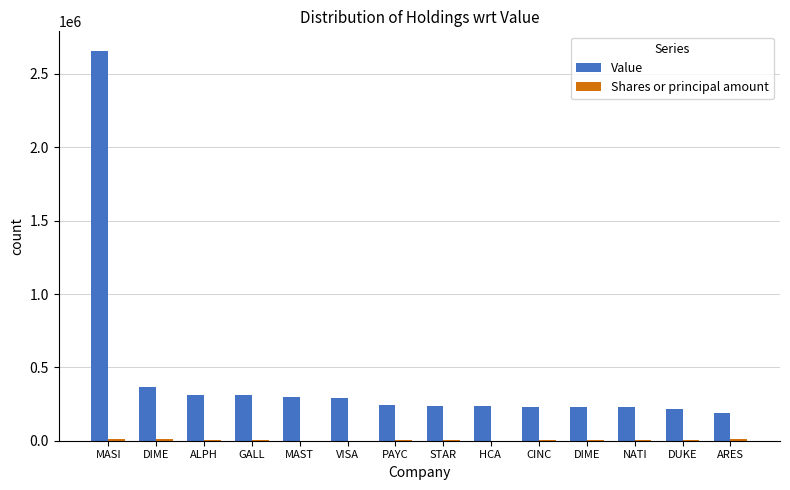

Reading left to right, transcribe all the data shown in this chart.

Value: 2657376	365843	312000	311836	296180	294226	245223	239499	237312	229764	228335	227373	218891	187886
Shares or principal amount: 14400	14358	3000	1630	815	1305	2140	2300	900	2050	6820	5150	2269	10281